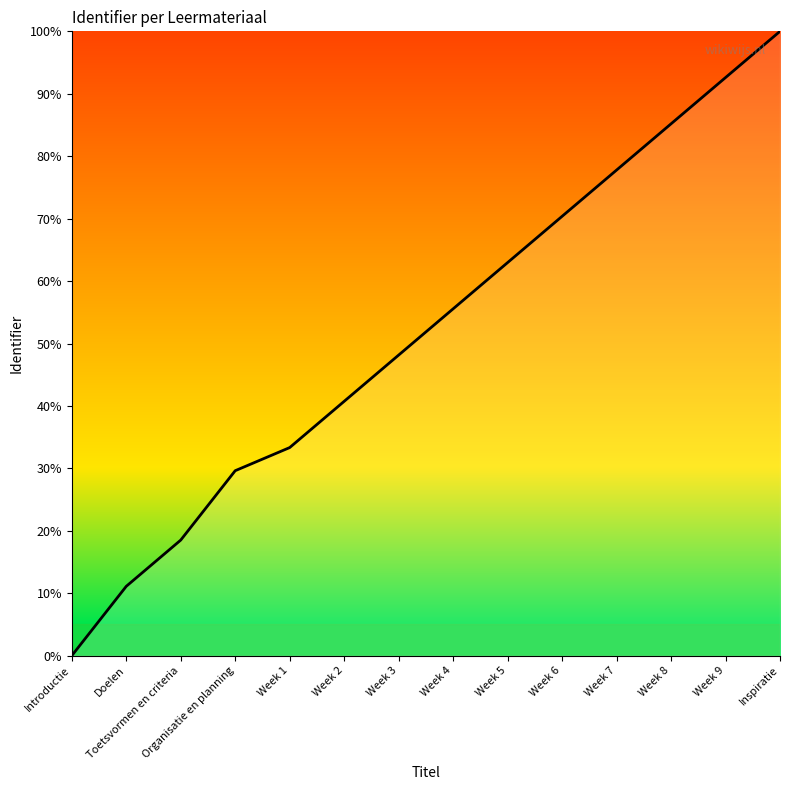

At which category does the chart reach its peak across all series?

Inspiratie